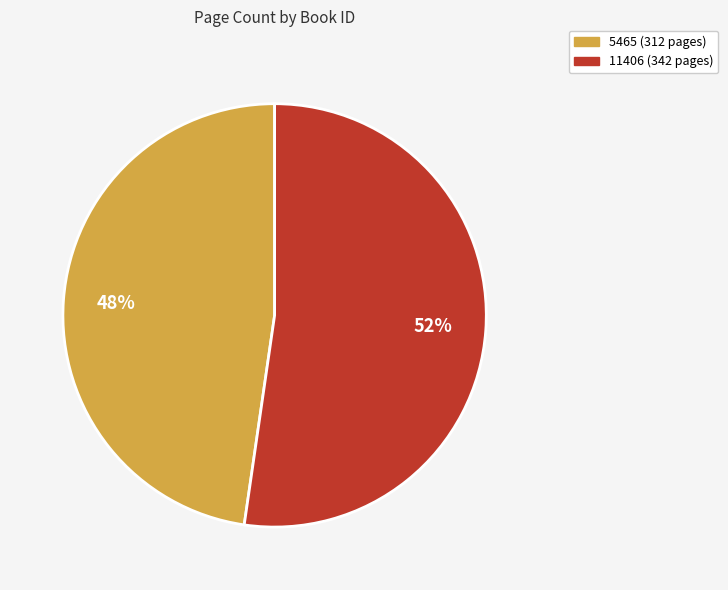

Which has a higher value, 5465 or 11406?

11406